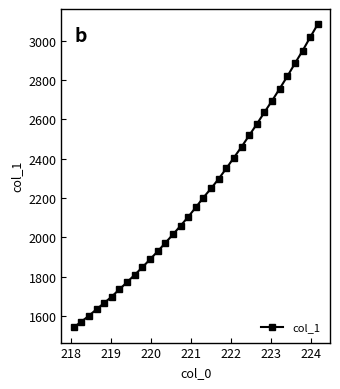

How many lines are shown in the chart?

1